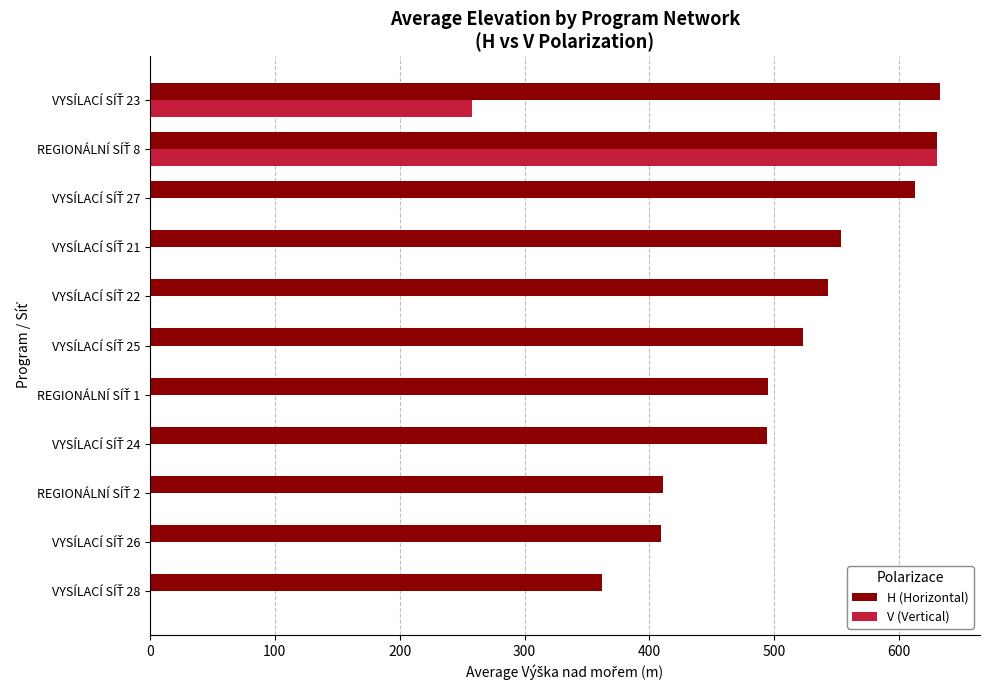

Which series has the widest spread of values?

V (Vertical)